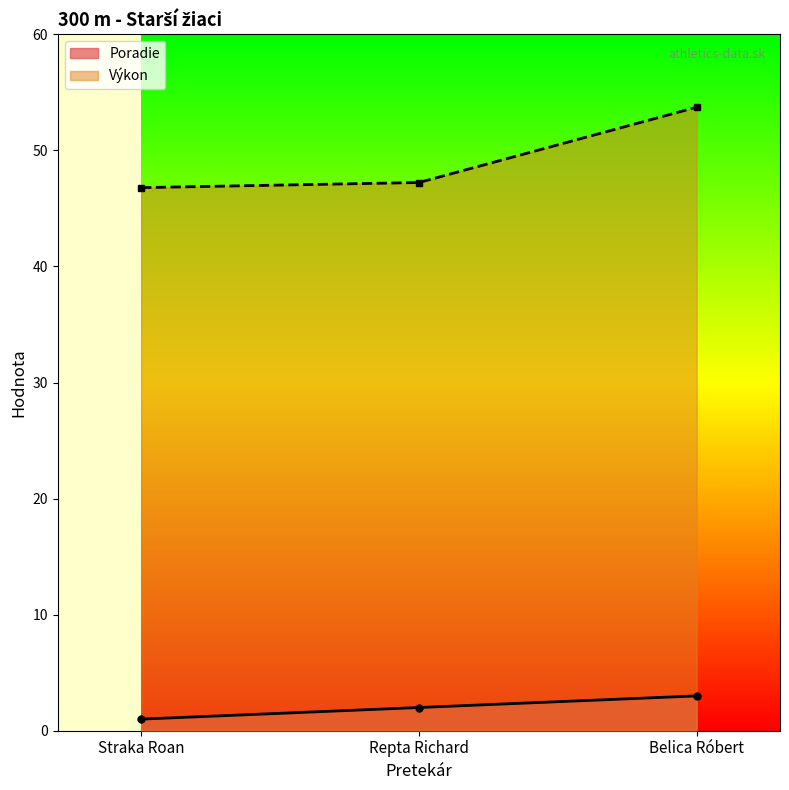

What is the difference between the maximum and minimum values in the Poradie series?

2.0